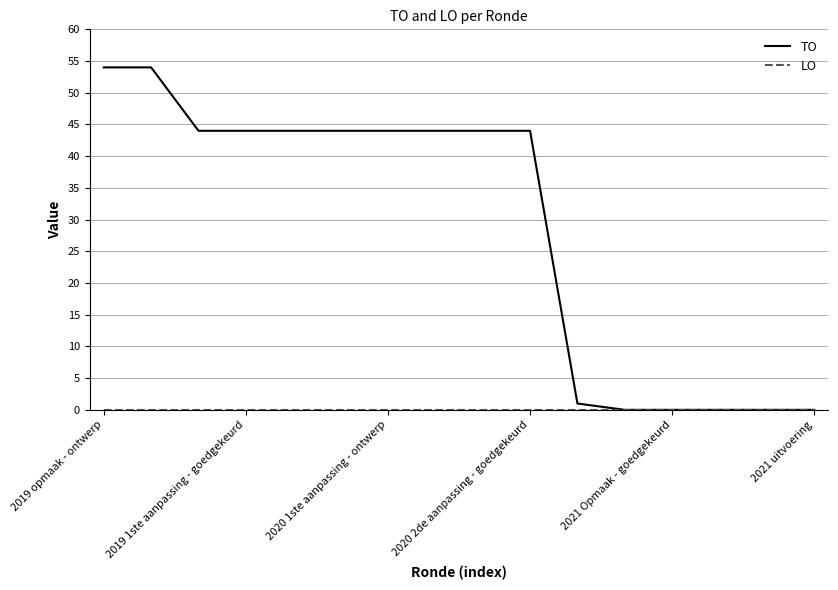

Which series has the largest total across all categories?

TO